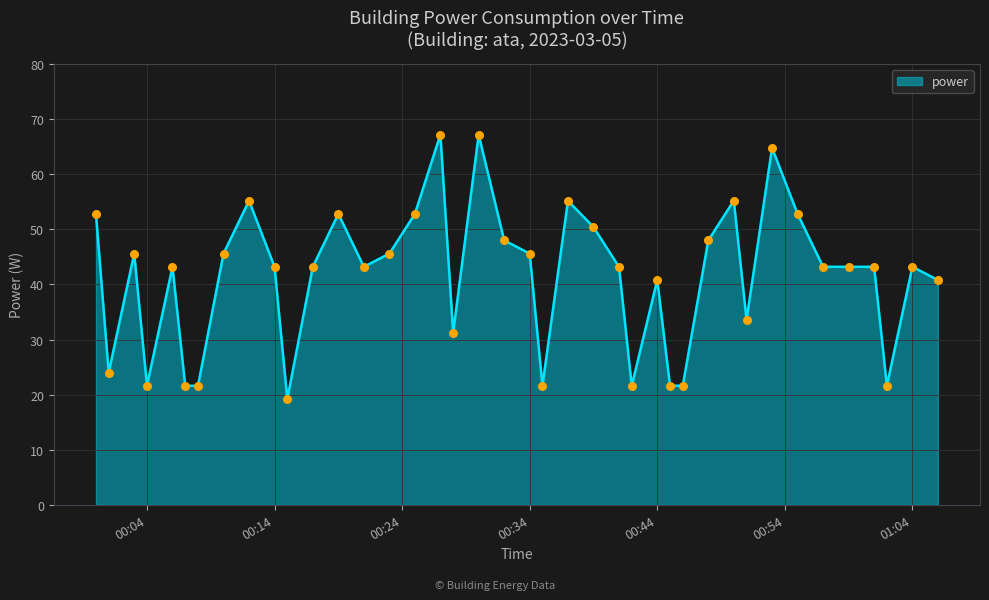

What is the smallest value displayed?

19.2